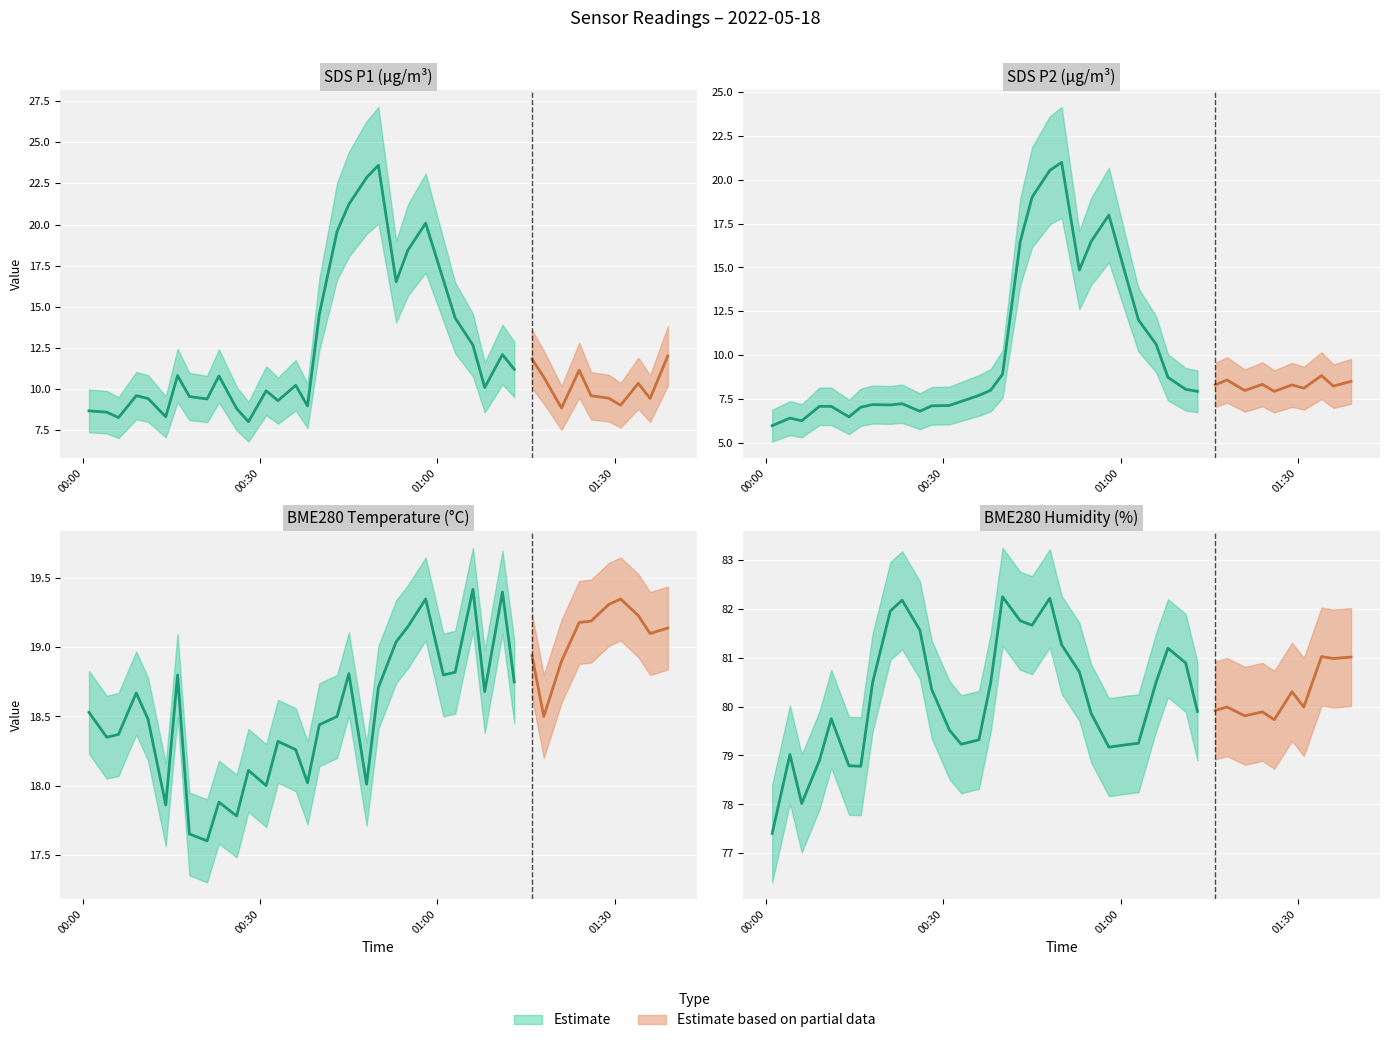

Rank the categories by BME280_temperature value from highest to lowest.

2022-05-18 01:06, 2022-05-18 01:11, 2022-05-18 00:58, 2022-05-18 01:31, 2022-05-18 01:29, 2022-05-18 01:34, 2022-05-18 01:26, 2022-05-18 01:24, 2022-05-18 00:55, 2022-05-18 01:39, 2022-05-18 01:36, 2022-05-18 00:53, 2022-05-18 01:16, 2022-05-18 01:21, 2022-05-18 01:03, 2022-05-18 00:45, 2022-05-18 00:16, 2022-05-18 01:01, 2022-05-18 01:13, 2022-05-18 00:50, 2022-05-18 01:08, 2022-05-18 00:09, 2022-05-18 00:01, 2022-05-18 00:43, 2022-05-18 01:18, 2022-05-18 00:11, 2022-05-18 00:40, 2022-05-18 00:06, 2022-05-18 00:04, 2022-05-18 00:33, 2022-05-18 00:36, 2022-05-18 00:28, 2022-05-18 00:38, 2022-05-18 00:48, 2022-05-18 00:31, 2022-05-18 00:23, 2022-05-18 00:14, 2022-05-18 00:26, 2022-05-18 00:18, 2022-05-18 00:21